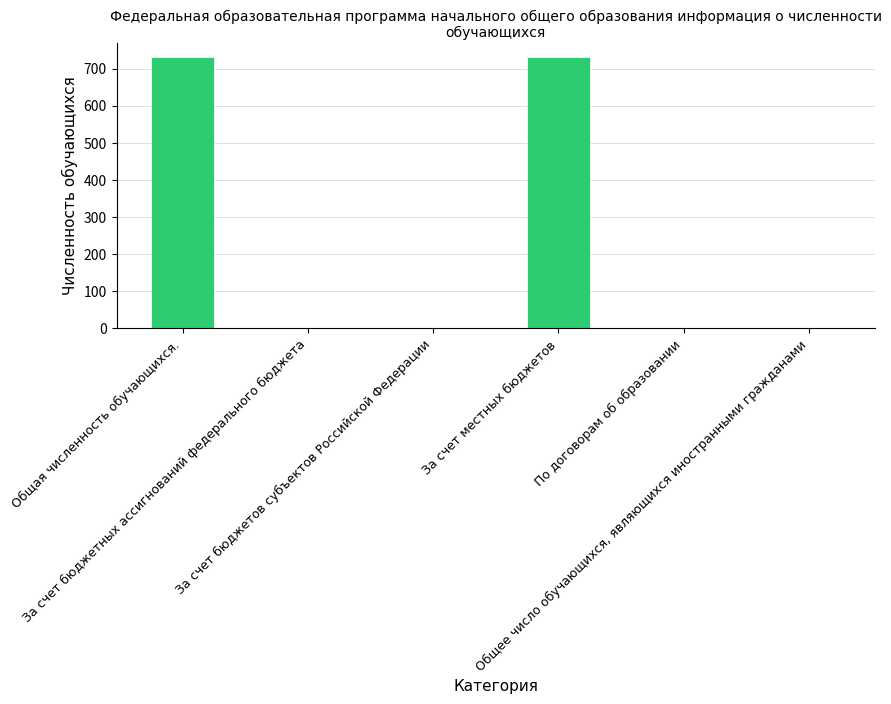

What is the sum of all values?

1464